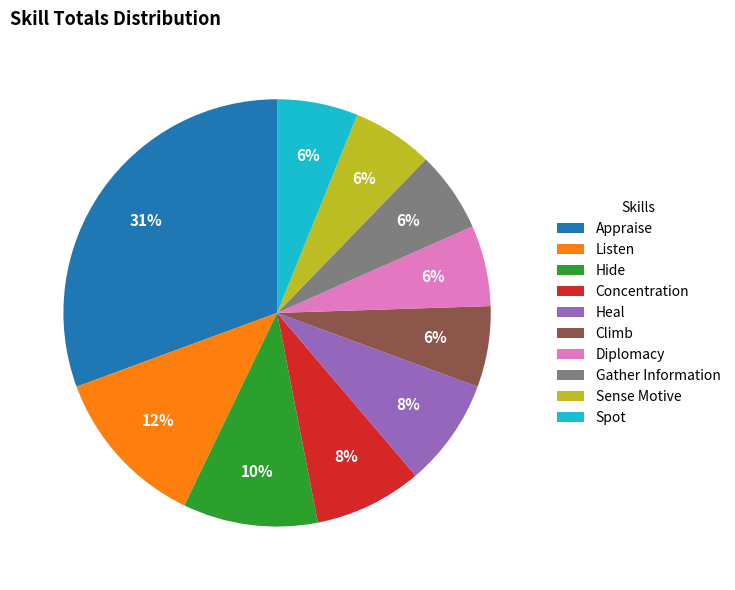

How many slices are in this pie chart?

10